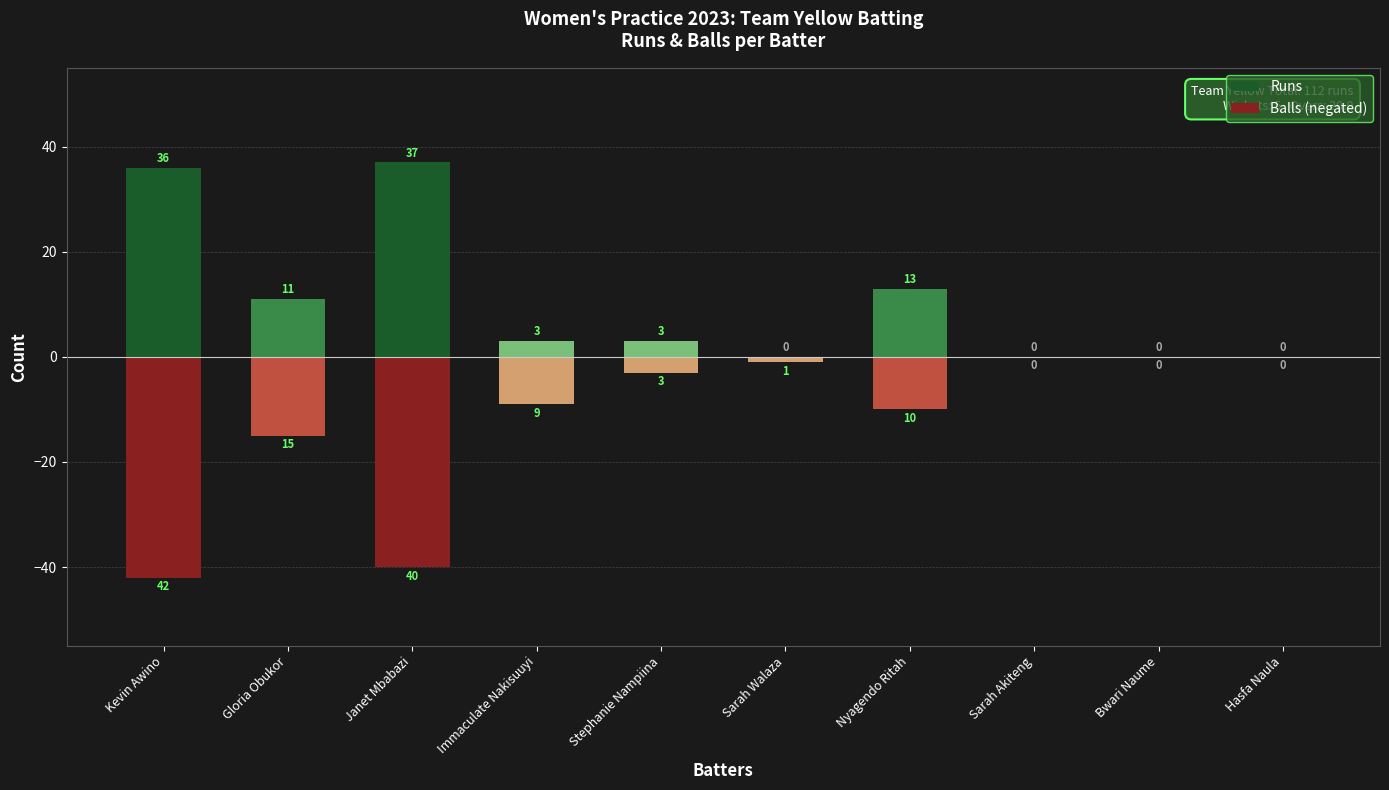

How many bars are there in total?

20